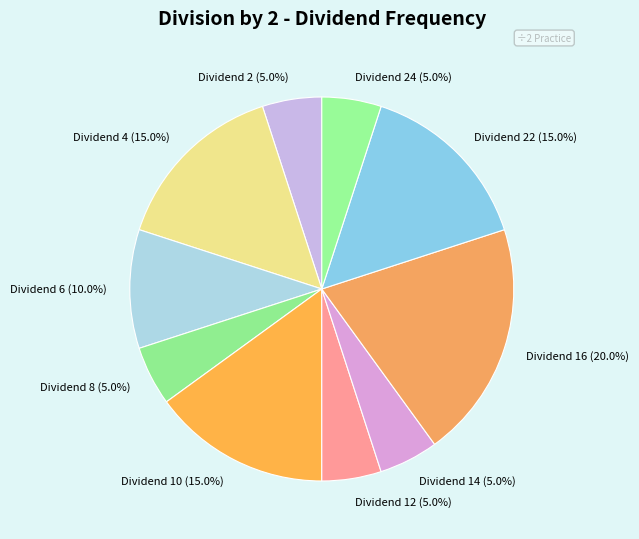

Approximately how many times larger is the value at Dividend 6 (10.0%) compared to Dividend 2 (5.0%)?

2.0